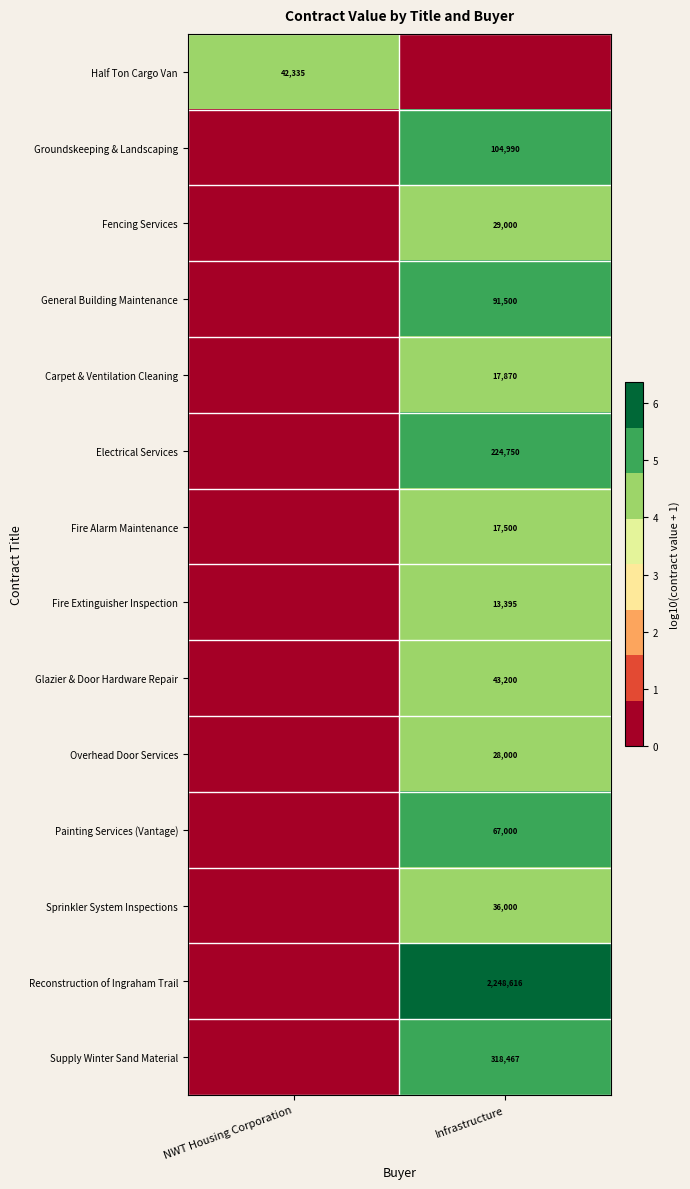

At how many categories does at least one series exceed 2?

2